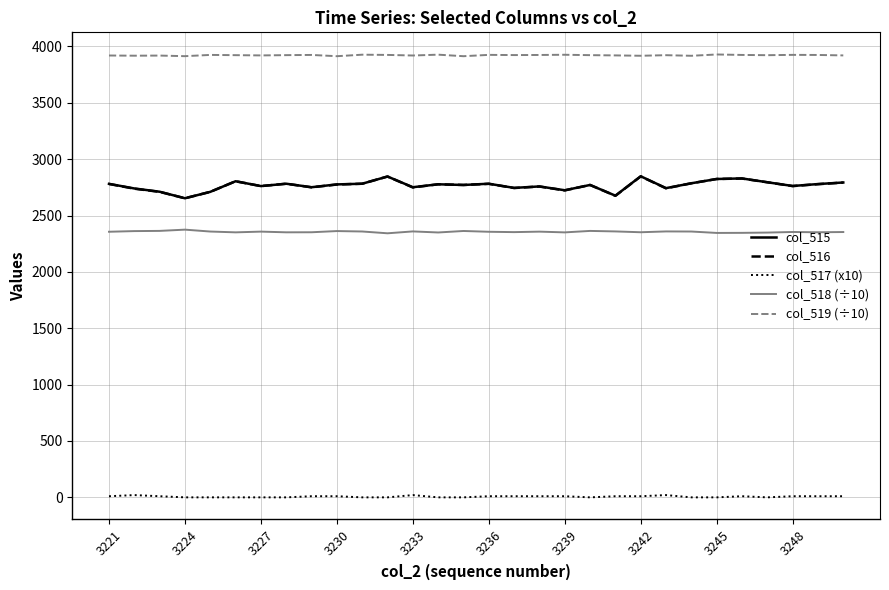

How many lines are shown in the chart?

5